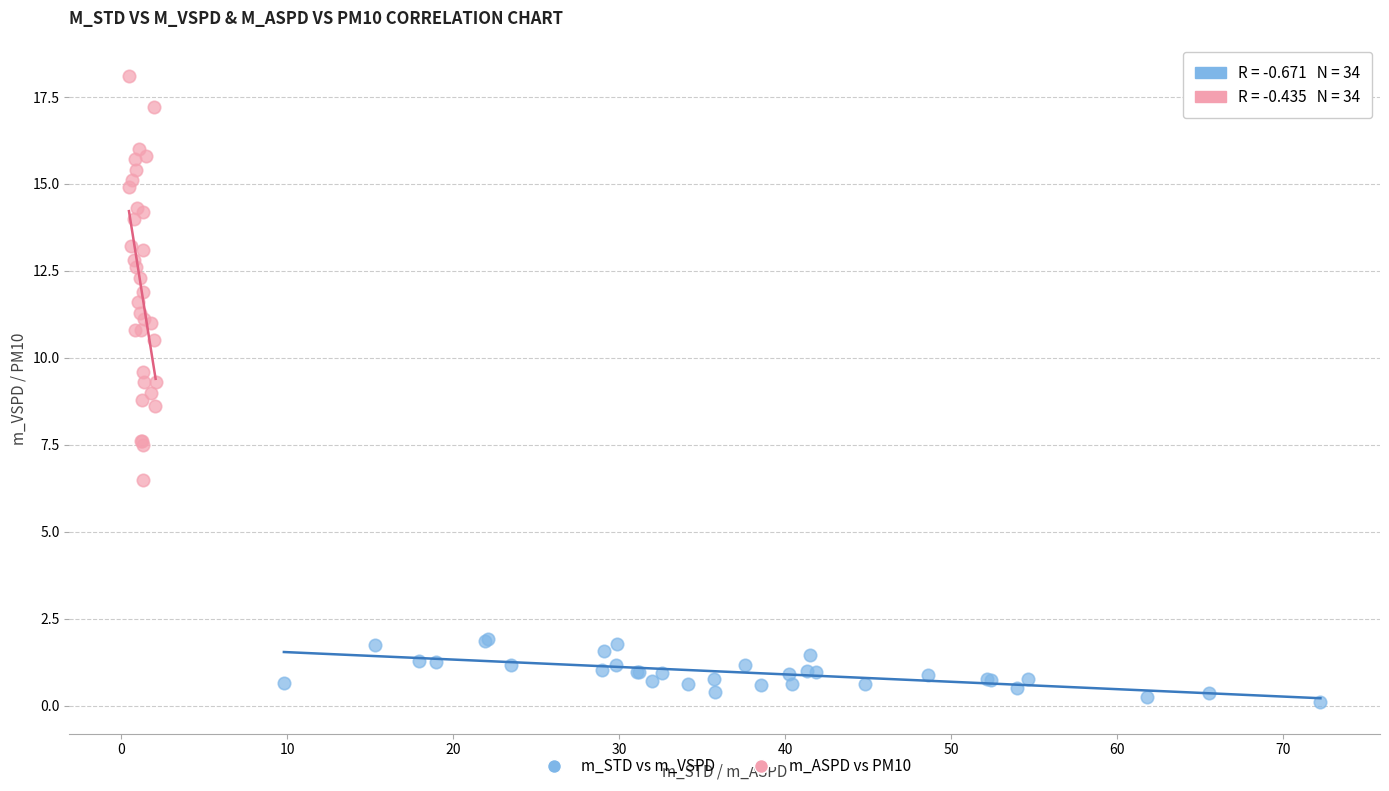

Which series contains the highest Y value?

m_ASPD vs PM10